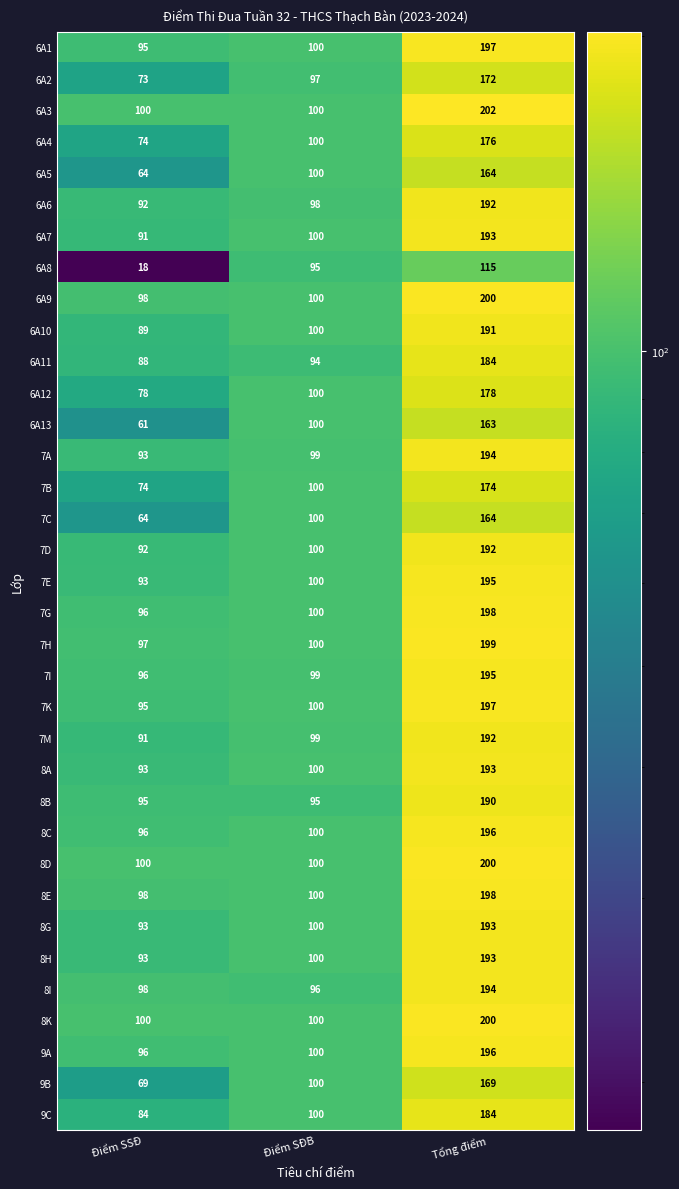

What is the difference between the maximum and minimum values in the 7B series?

100